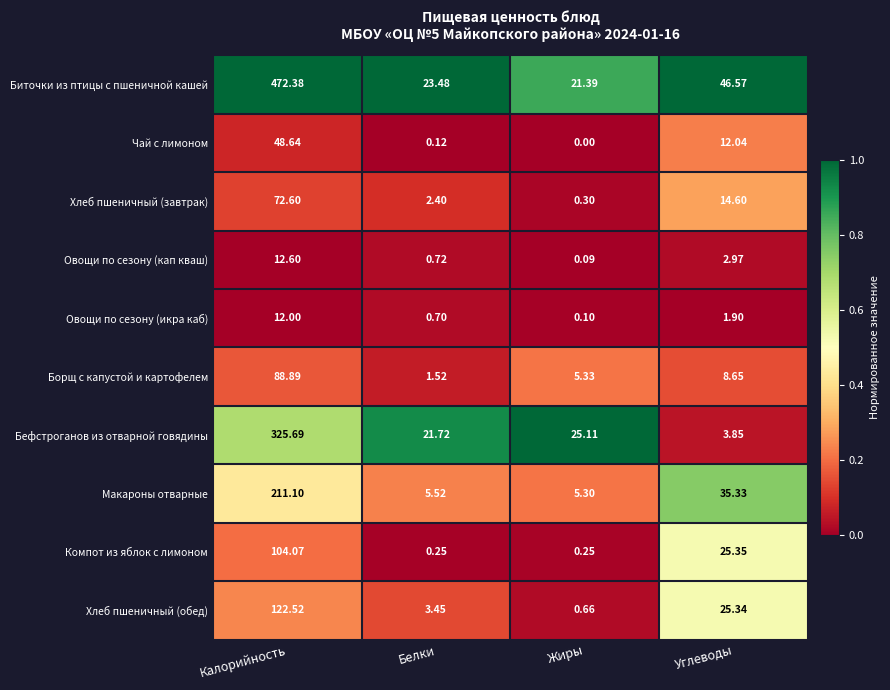

How many data points in Борщ с капустой и картофелем are above 8?

2